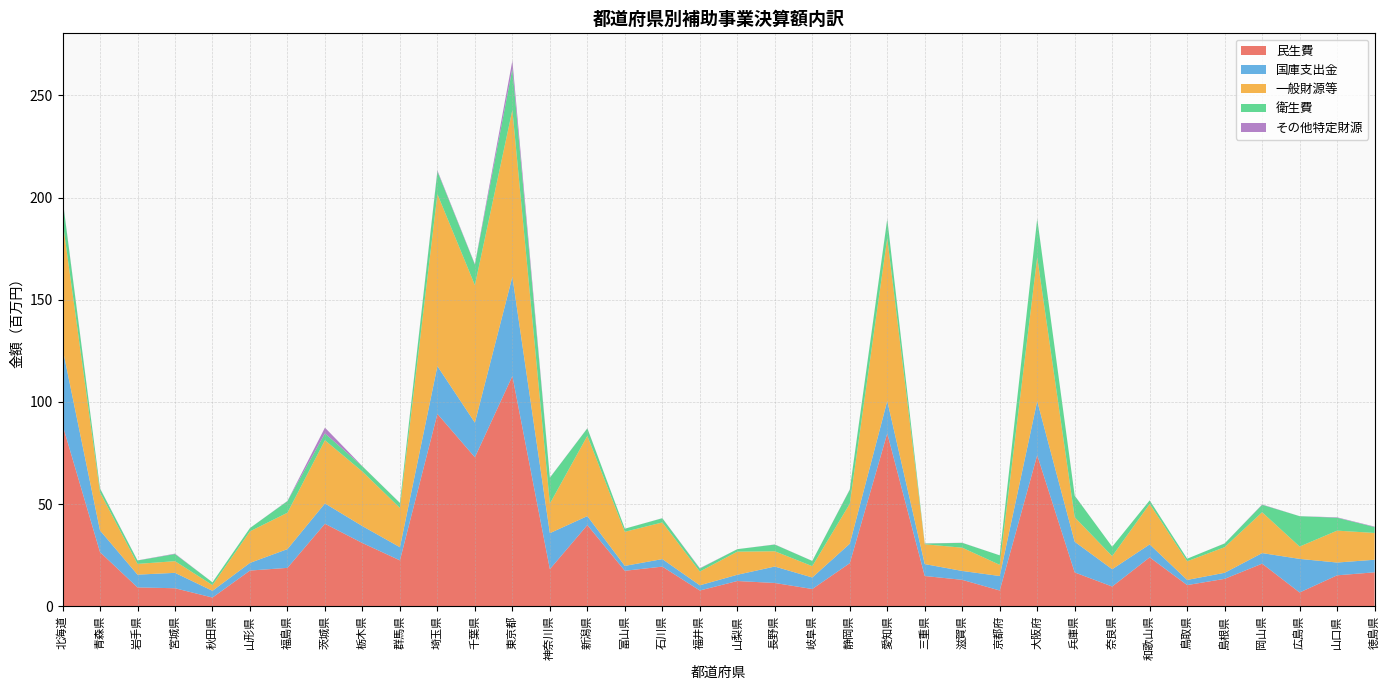

Reading right to left, what are all the values shown in this chart?

民生費: 16598043	15126104	6721036	20834659	13403611	10347253	23918654	9643740	16541441	73925857	7694119	12911202	14790562	84616507	21061715	8422604	11380229	12340912	7695303	19387450	17347316	39728838	18150301	112695924	72915683	94135805	22449269	30927507	40366686	18772497	17459757	4243837	8797730	9212546	26479038	88780393
国庫支出金: 6155993	6259637	16449361	5174782	2965349	2522995	6339663	8468949	15009061	26442368	7096253	4355018	5837941	15841502	9533316	5644189	8045350	3057547	2549608	3680867	2399459	4389162	17620105	48568187	16946696	23382334	6441047	8283750	9957719	9190623	3749598	3292653	7542320	6246879	10611854	37448688
一般財源等: 13112034	15618819	6033068	20001681	12529384	9143235	19822401	6395910	11995644	70544108	5467325	11381393	9711882	79791215	19584121	5540007	7475480	11317179	6736661	17947933	16687578	39275325	14485577	81698861	67299688	84202266	19220238	26691979	30924417	17812877	15445688	2803332	5712161	5257298	18604658	62531138
衛生費: 2889468	6296397	14871618	3640760	1822241	1245534	1722068	4617233	10532689	18723535	4644305	2368511	341686	9221305	6849198	2548415	3275924	1209369	1455374	2052083	1502755	3675920	12627554	20208793	10052680	11106501	2420785	2563818	3339502	5671137	1599456	1344956	3491538	1656326	1921916	10596986
その他特定財源: 219484	214350	18371	161376	45810	4420	22693	0	69425	64020	16173	52135	83008	127074	163607	33712	74933	9226	178593	43859	23633	73619	74846	3899744	282950	478086	54714	66046	2824052	113687	22447	13982	198905	68875	91650	337634